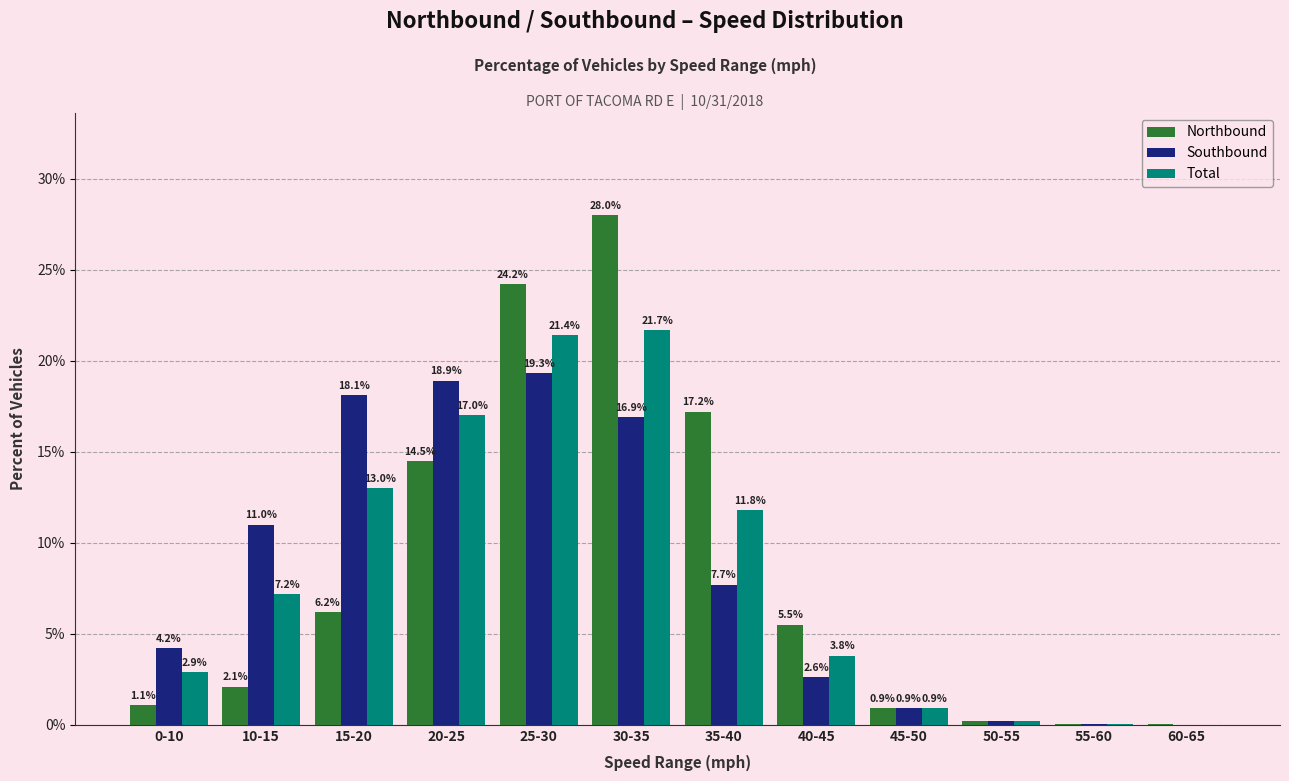

At which category is the sum across all series the highest?

30-35